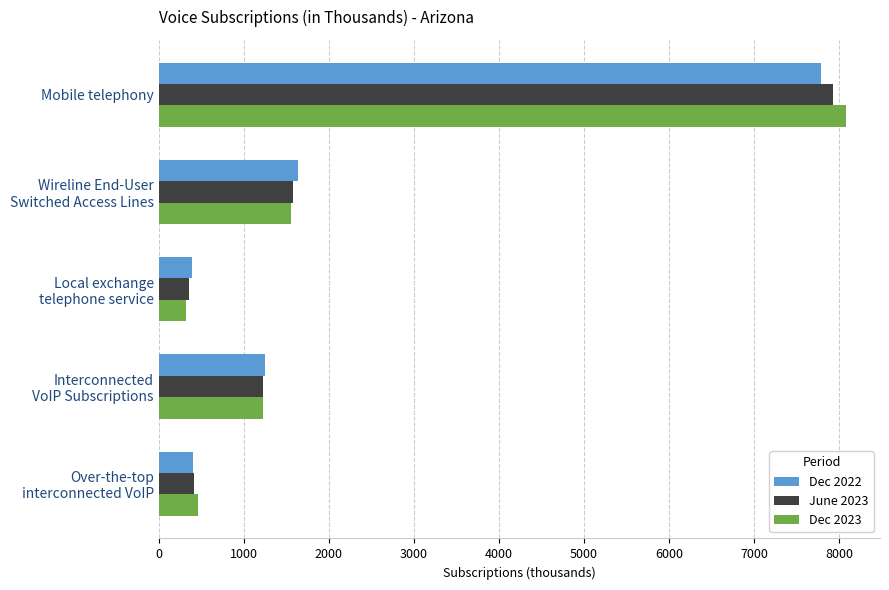

What is the maximum value shown in the chart?

8075